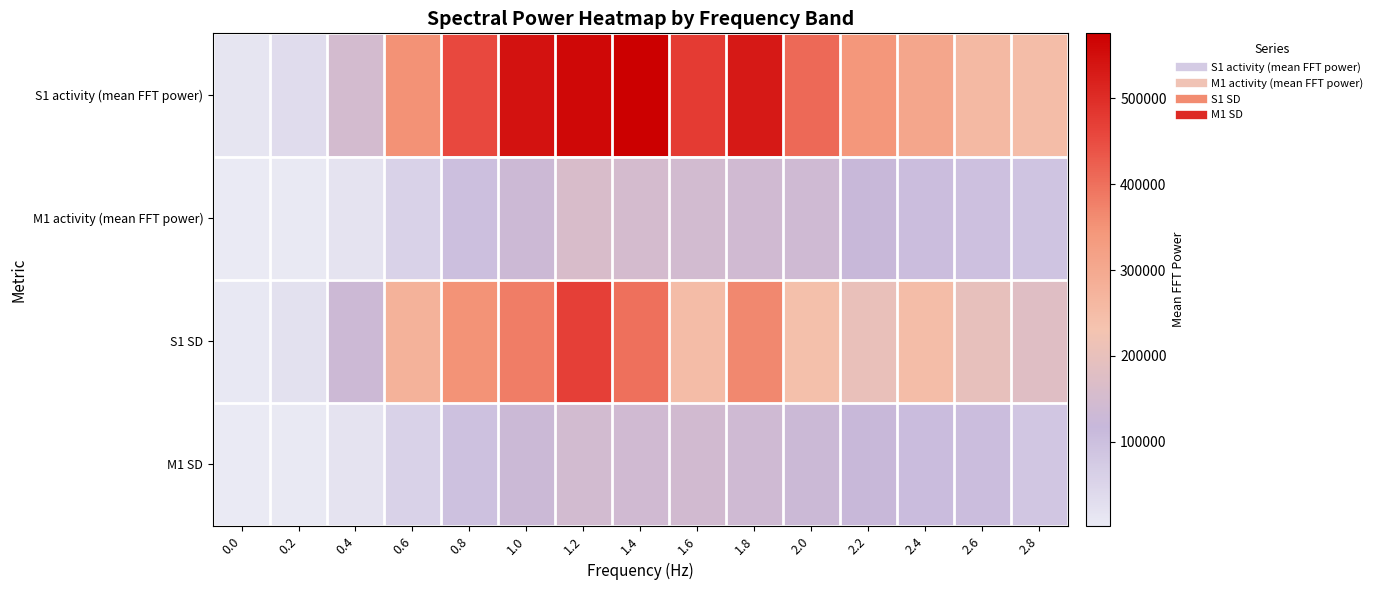

Which series has the largest total across all categories?

S1 activity (mean FFT power)